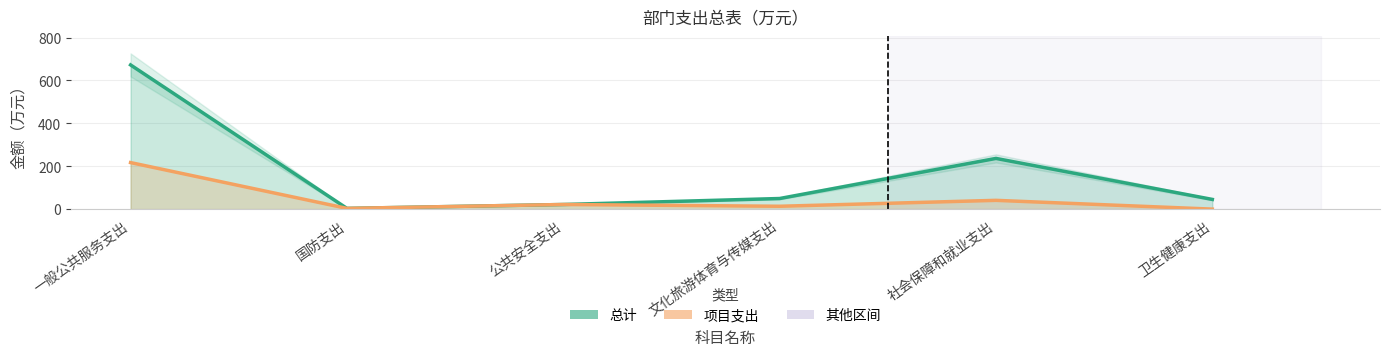

Which series changed the most between 文化旅游体育与传媒支出 and 社会保障和就业支出?

总计